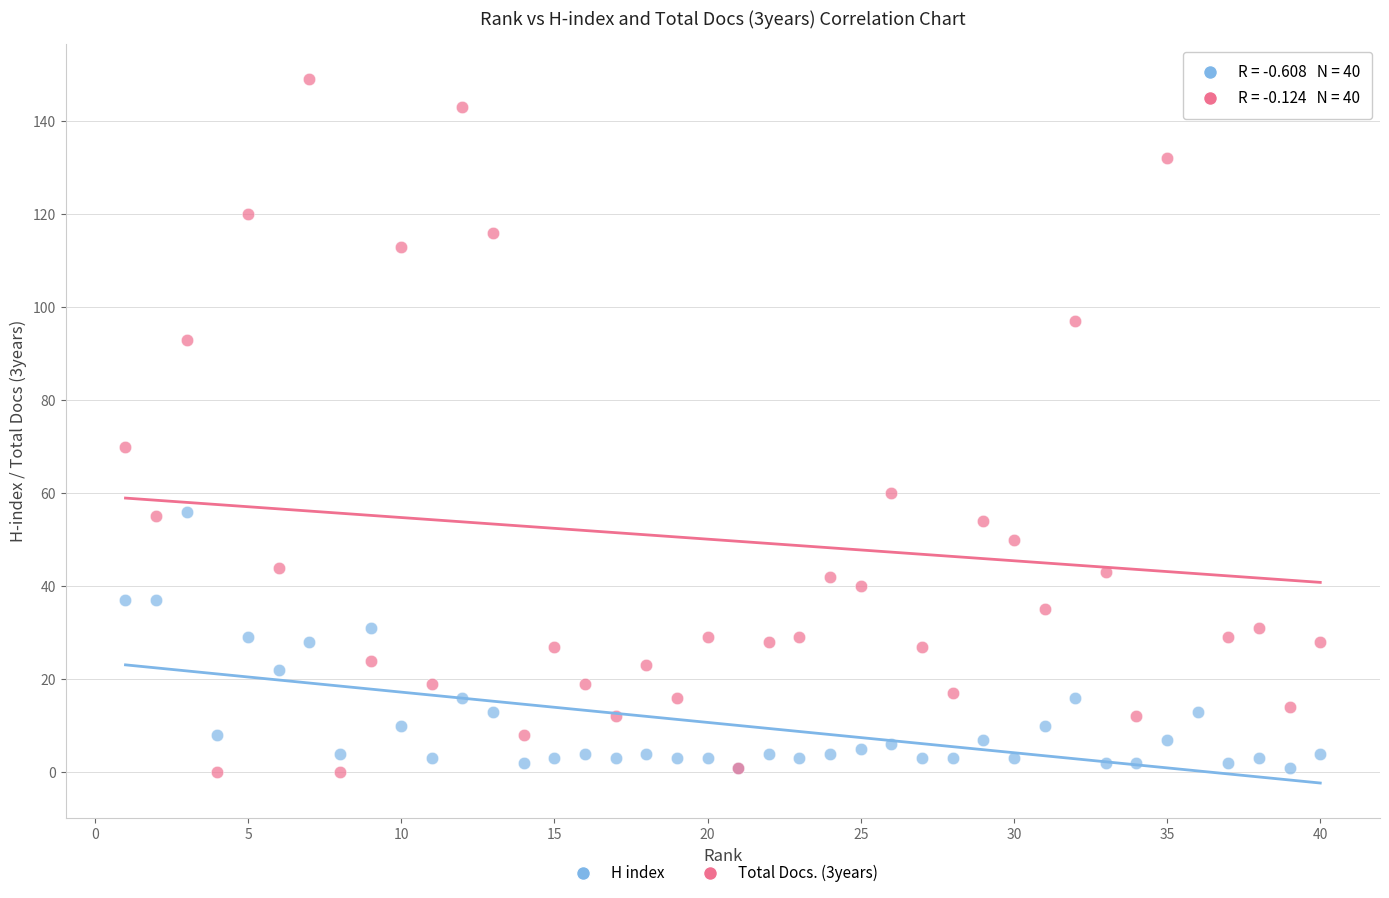

Across all series, what Y value is closest to 74?

70